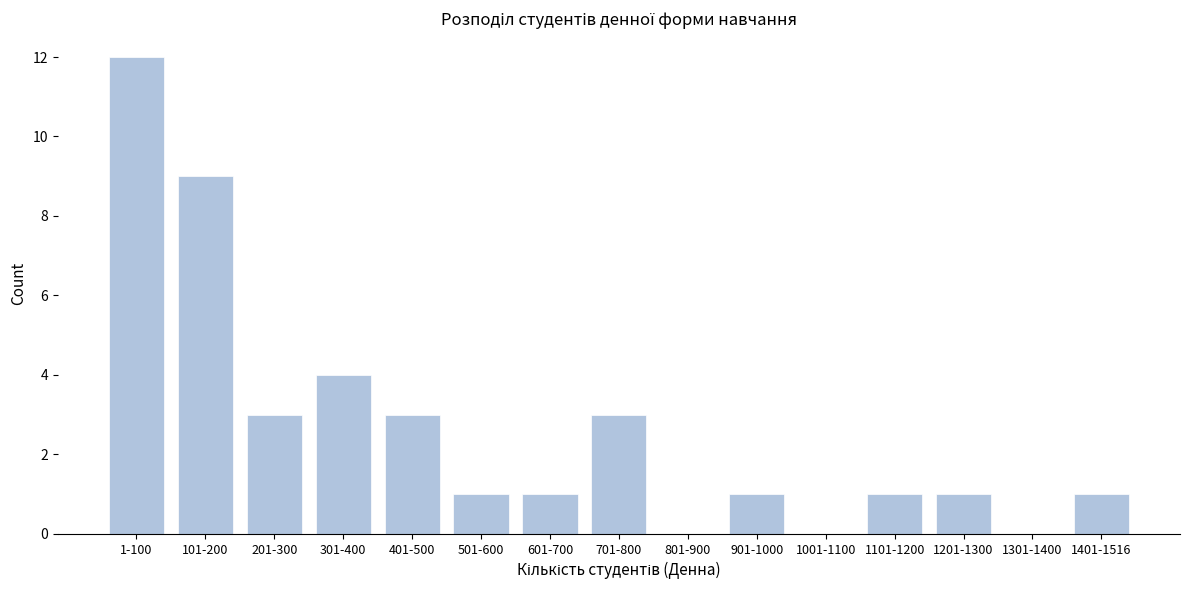

Reading left to right, transcribe all the data shown in this chart.

1-100=12	101-200=9	201-300=3	301-400=4	401-500=3	501-600=1	601-700=1	701-800=3	801-900=0	901-1000=1	1001-1100=0	1101-1200=1	1201-1300=1	1301-1400=0	1401-1516=1